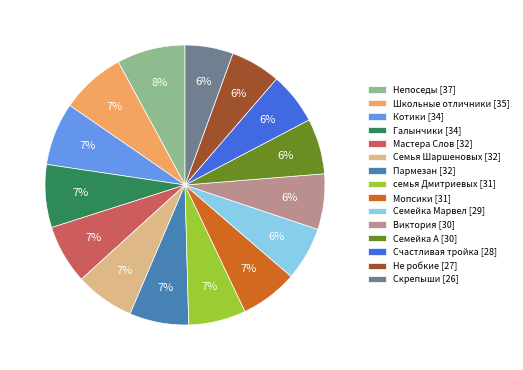

True or false: Котики accounts for 21% of the total.

False